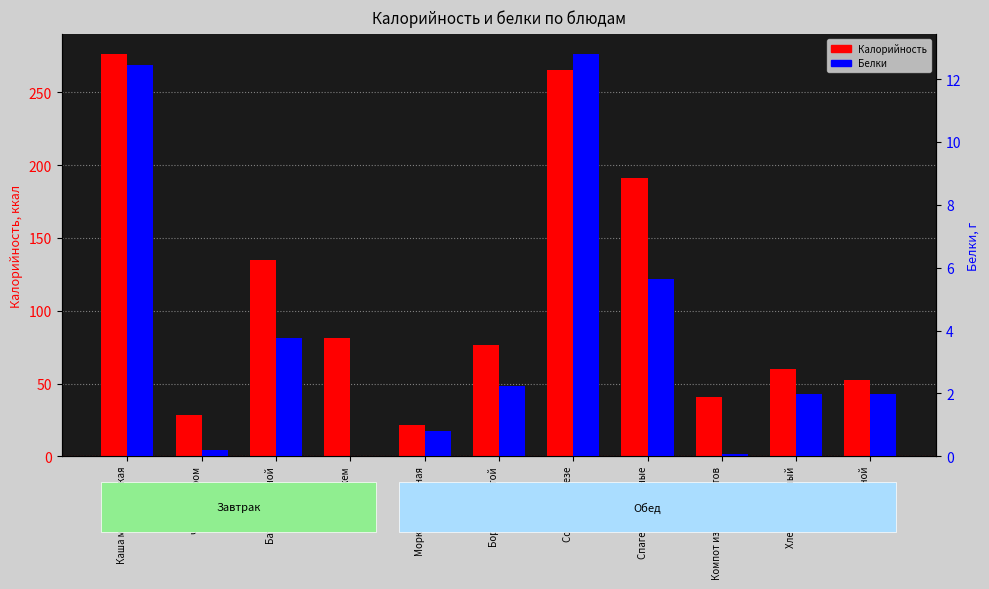

Reading left to right, what are all the values shown in this chart?

Калорийность: 276.4	28.0	135.0	81.6	21.2	76.2	265.6	191.4	40.4	59.7	52.2
Белки: 12.4	0.2	3.8	0.0	0.8	2.2	12.8	5.7	0.1	2.0	2.0